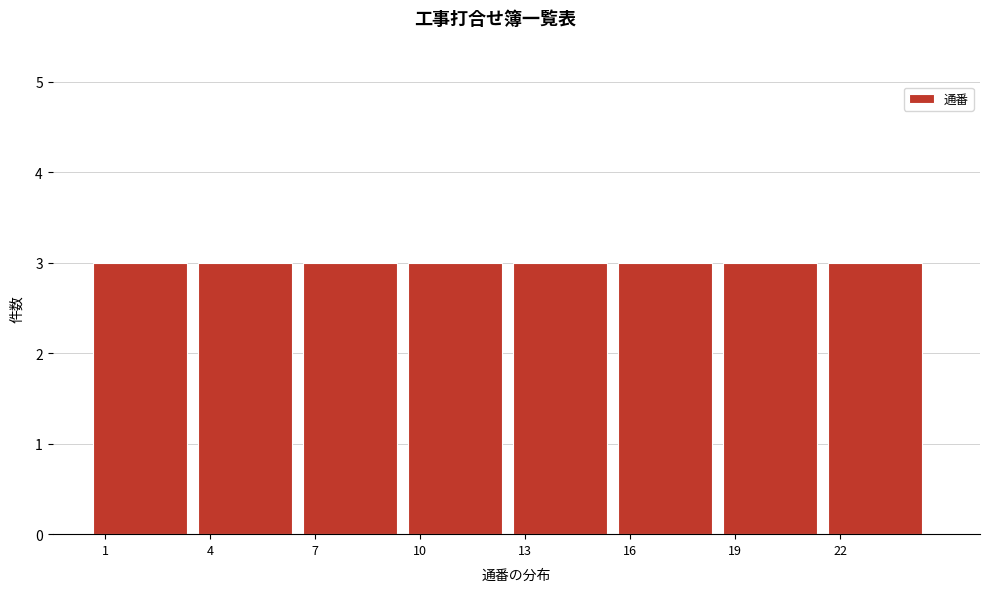

Reading left to right, transcribe this chart: for each bar, give the range it covers on the x-axis and its height. The values are not printed on the chart, so give them approximately, as read against the axis.

0.5 to 3.5: 3
3.5 to 6.5: 3
6.5 to 9.5: 3
9.5 to 12.5: 3
12.5 to 15.5: 3
15.5 to 18.5: 3
18.5 to 21.5: 3
21.5 to 24.5: 3